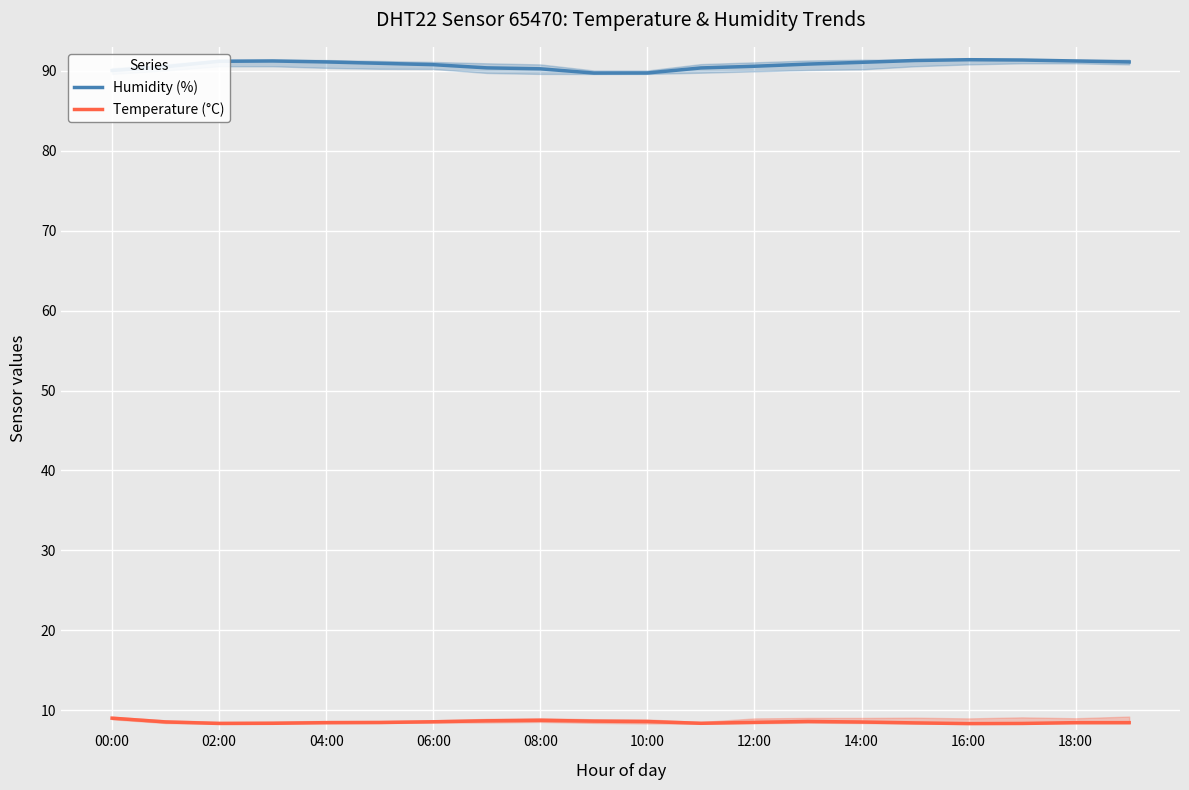

What is the total value across all series at 02:00?

99.5